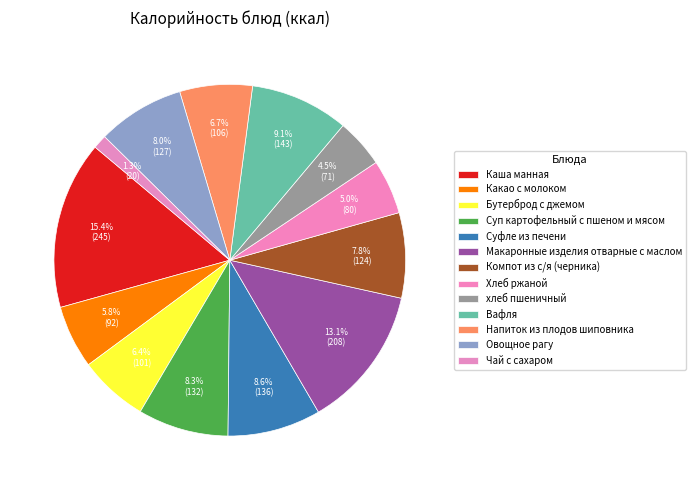

Does Компот из с/я (черника) account for over 50% of the chart?

No